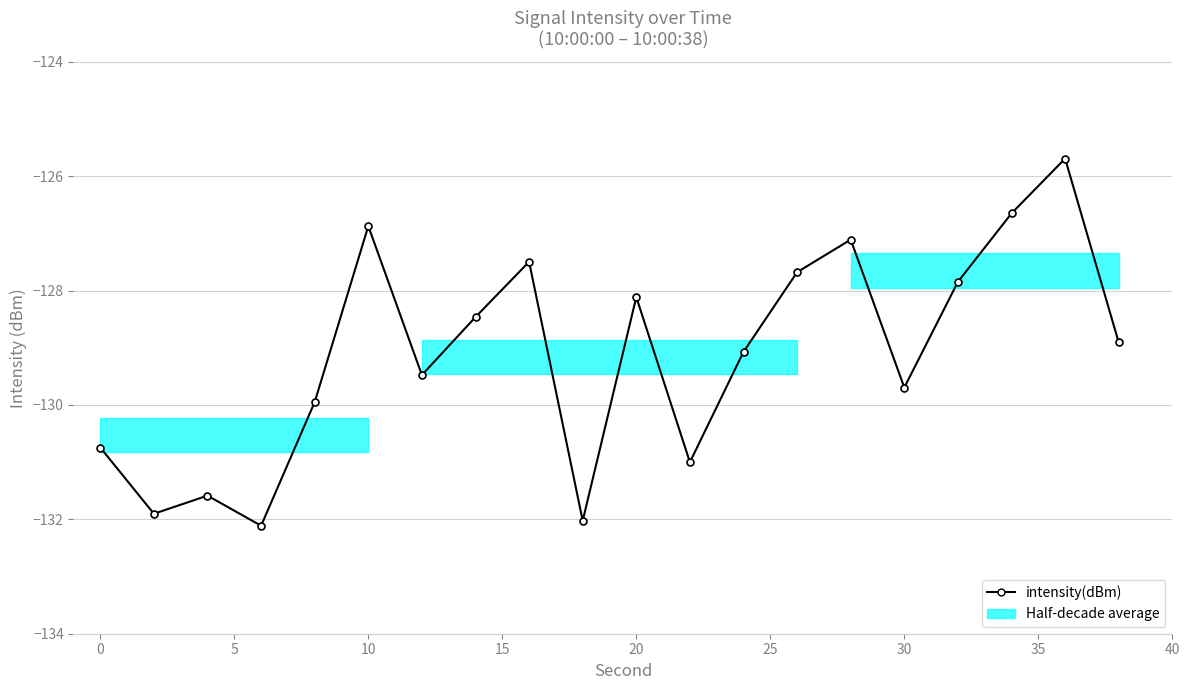

What is the smallest value displayed?

-132.1